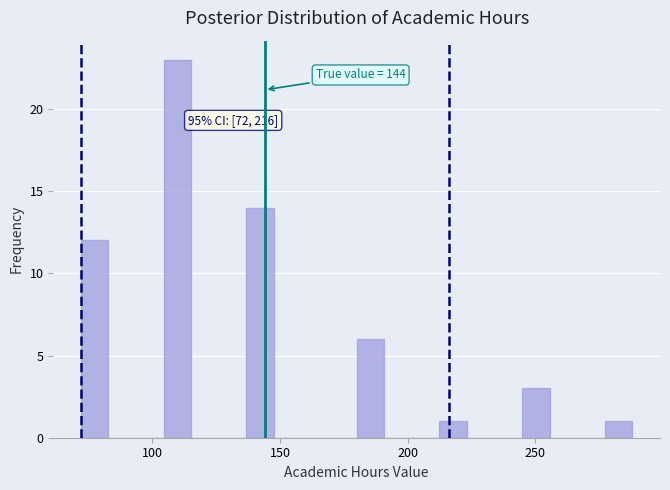

Read against the x-axis, roughly where is the centre of the tallest bar?

110